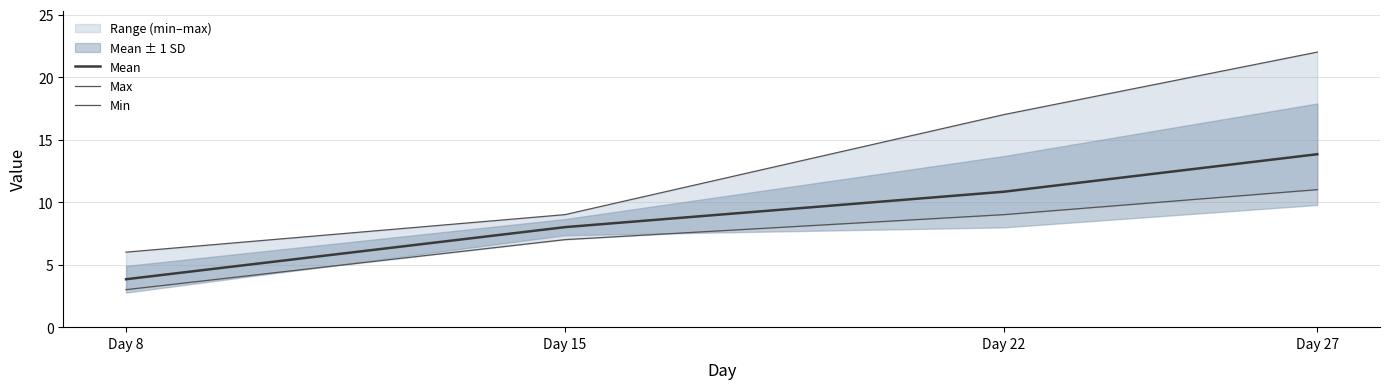

How many lines are shown in the chart?

3